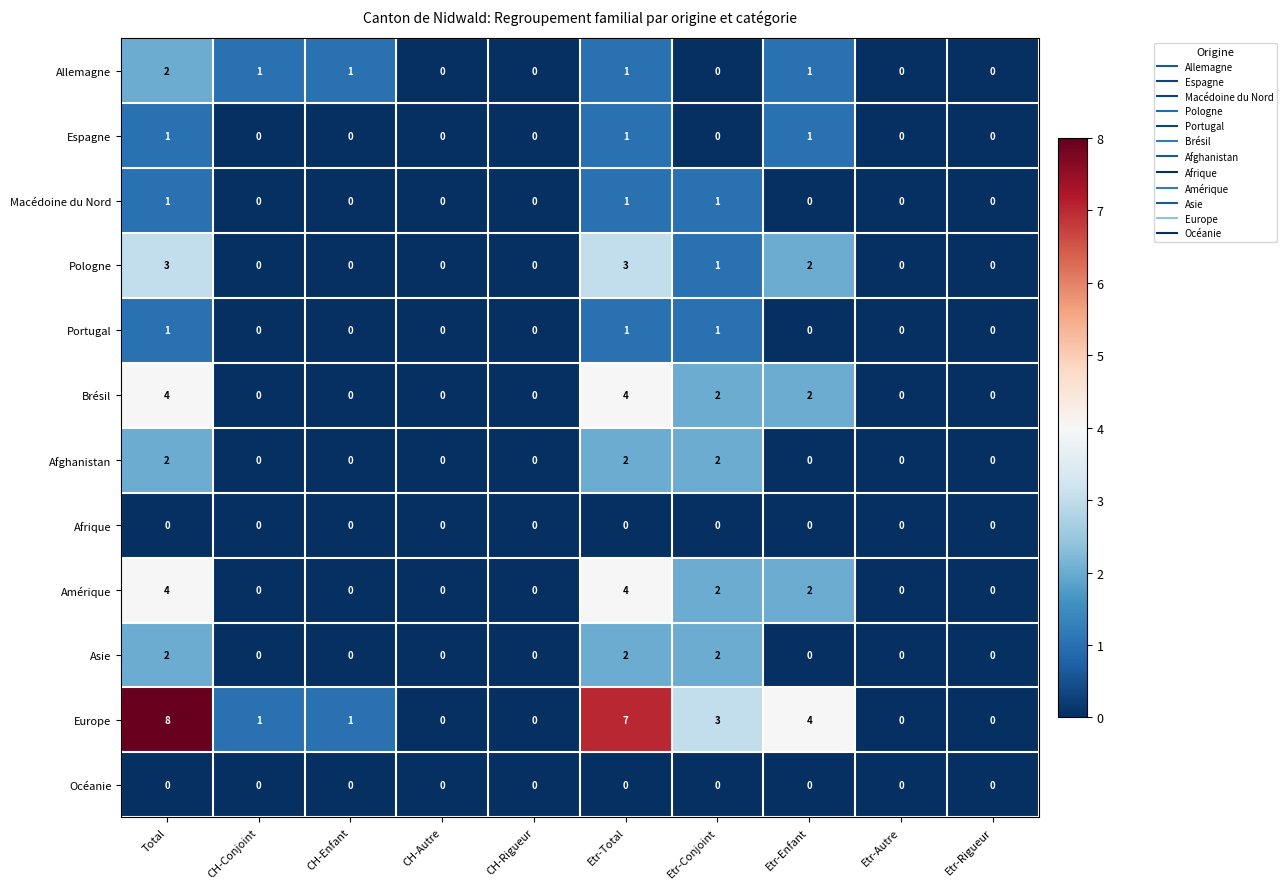

Is it true that Afrique equals 0 at Etr-Autre?

True